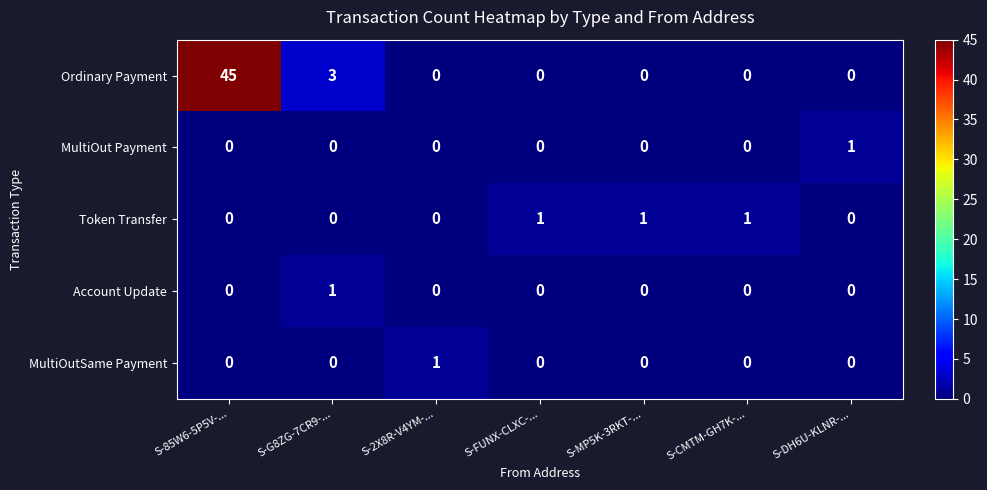

The value of Account Update at S-FUNX-CLXC-... is 0. True or false?

True